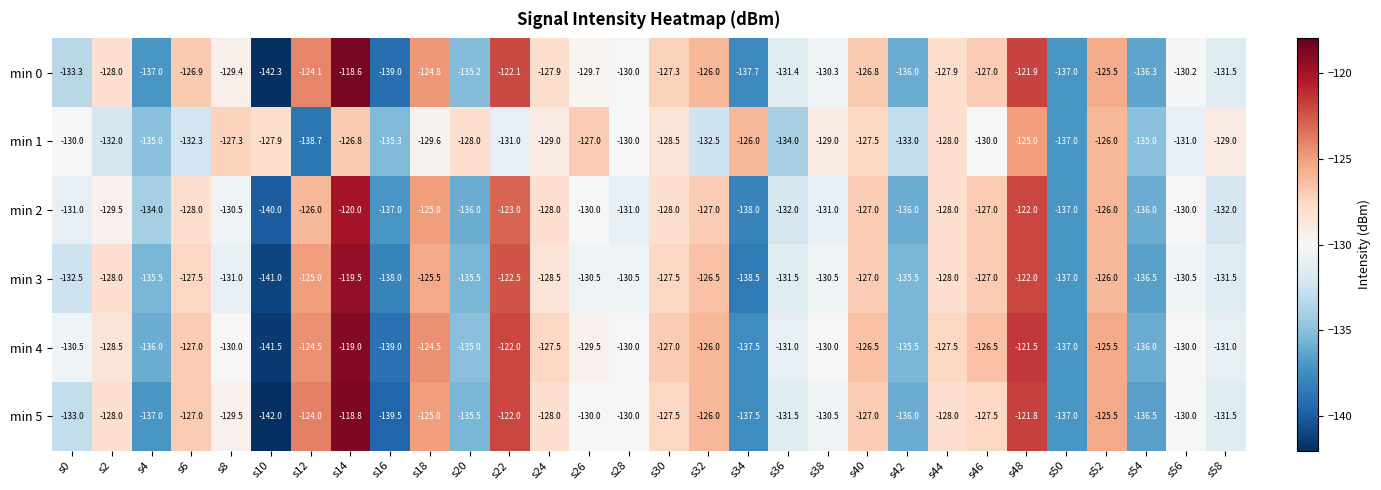

What is the sum of all min 1 values?

-3911.4